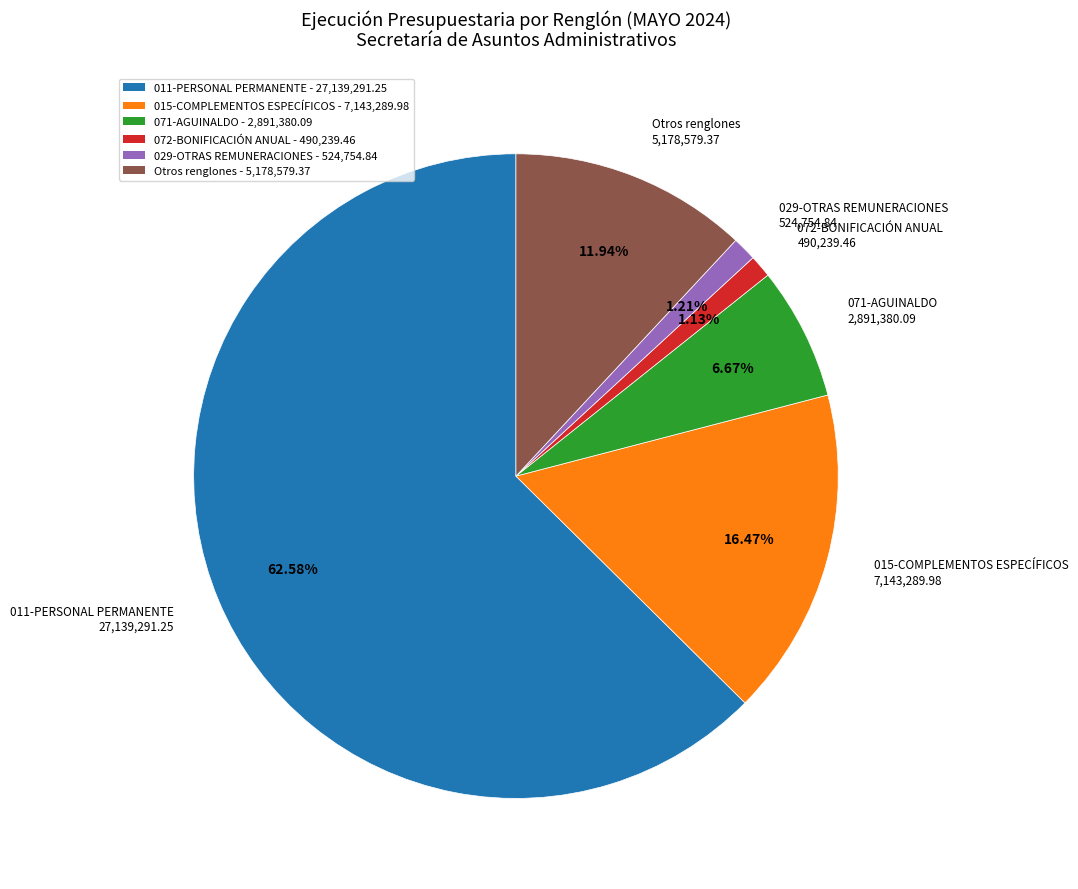

Which has a higher value, 015-COMPLEMENTOS ESPECÍFICOS 7,143,289.98 or 029-OTRAS REMUNERACIONES 524,754.84?

015-COMPLEMENTOS ESPECÍFICOS 7,143,289.98